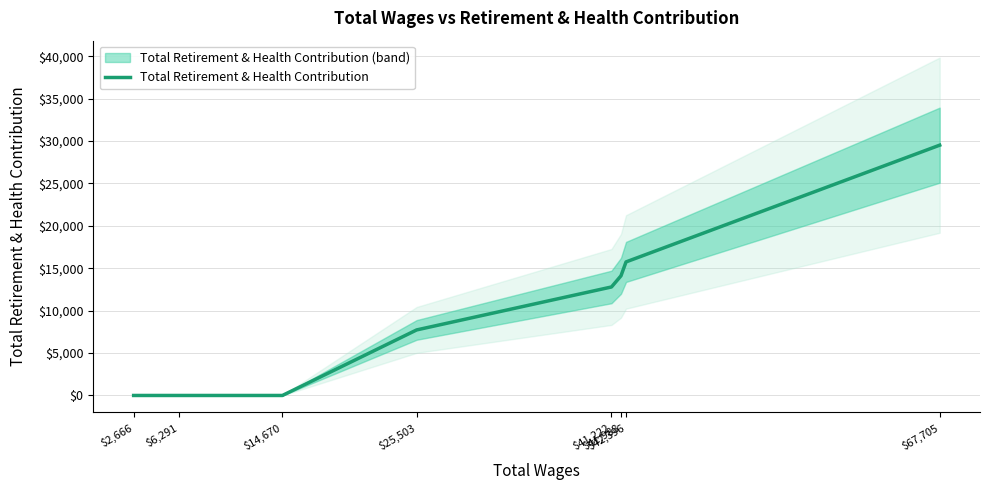

What is the difference between the second highest and second lowest values?

15749